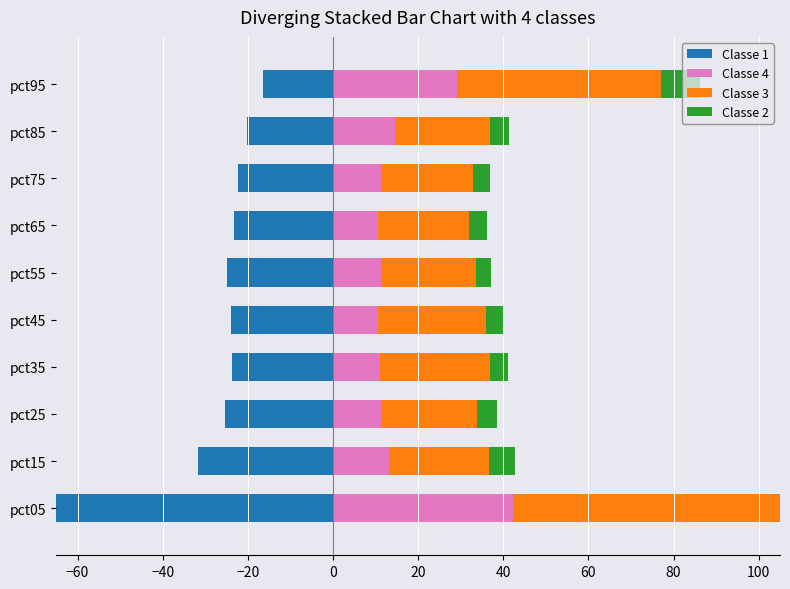

What is the value of the Classe 4 bar at the 5th from the left?

10.7